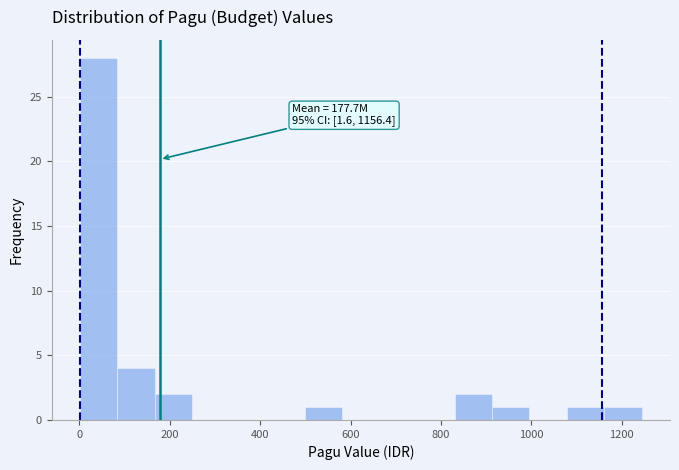

Over which range of the x-axis is the bar tallest?

0 to 80